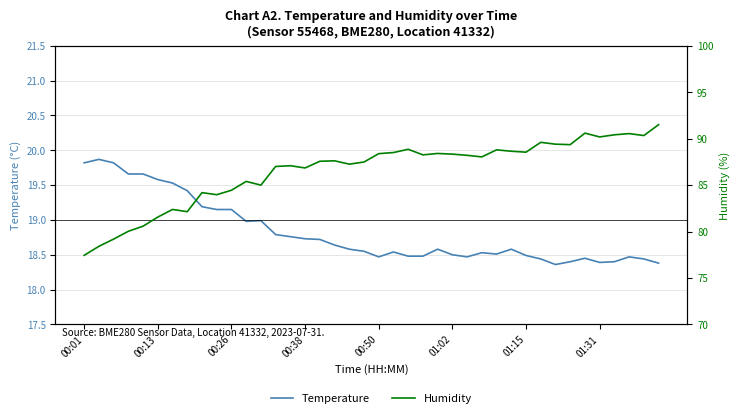

In Temperature, how many points are higher than both neighbors (excluding endpoints)?

8